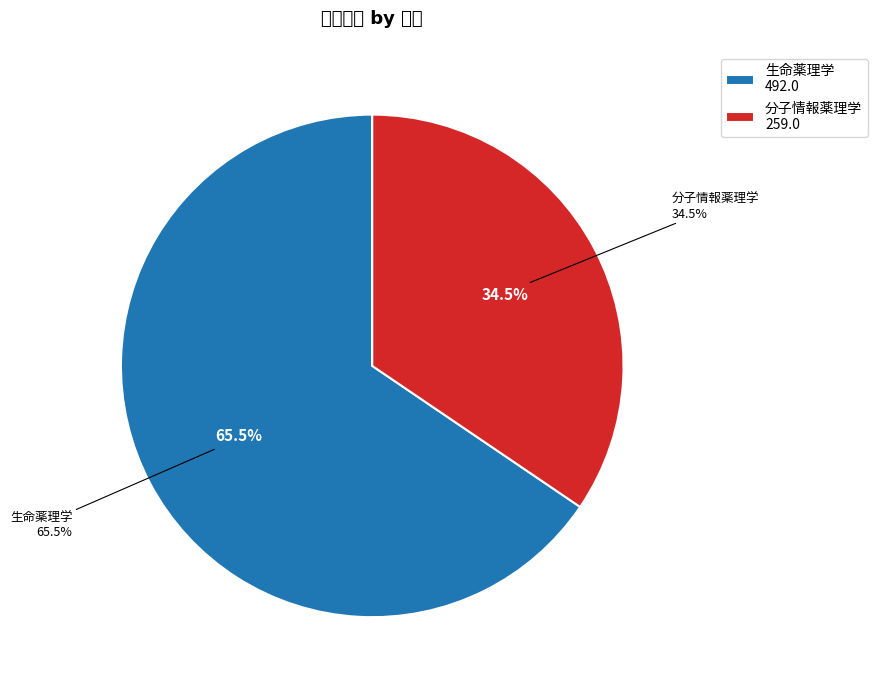

To the nearest percent, what percentage of the pie is 生命薬理学?

66%